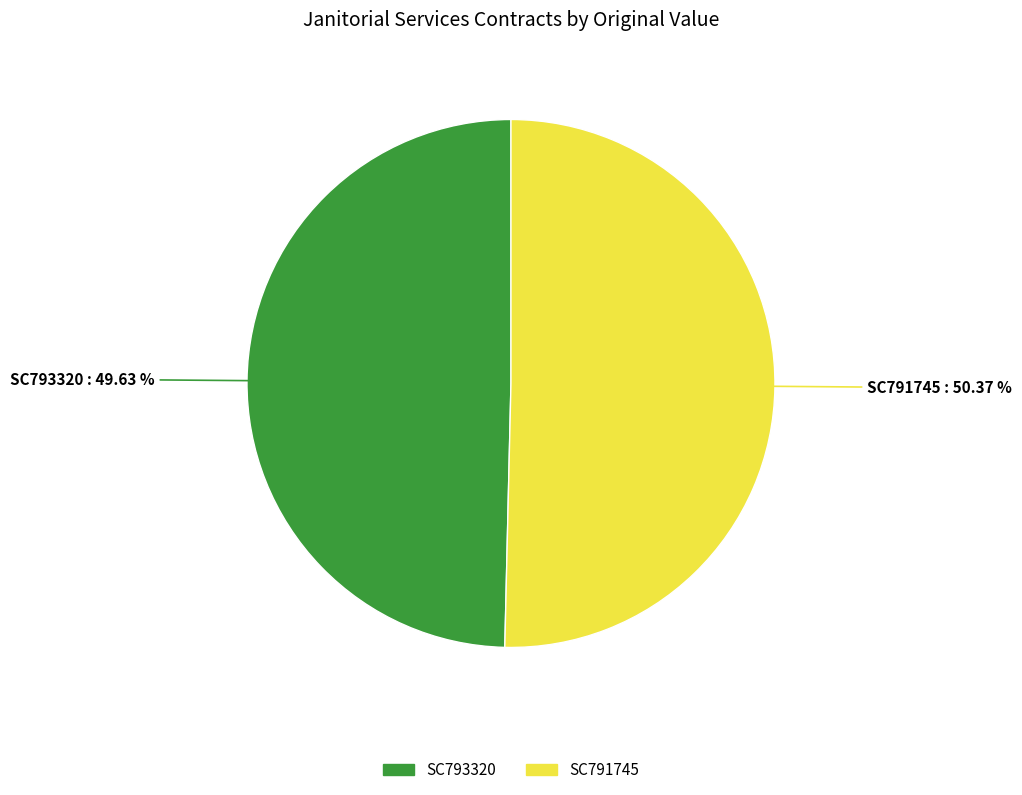

Do SC791745 and SC793320 together represent more than half of the pie?

Yes